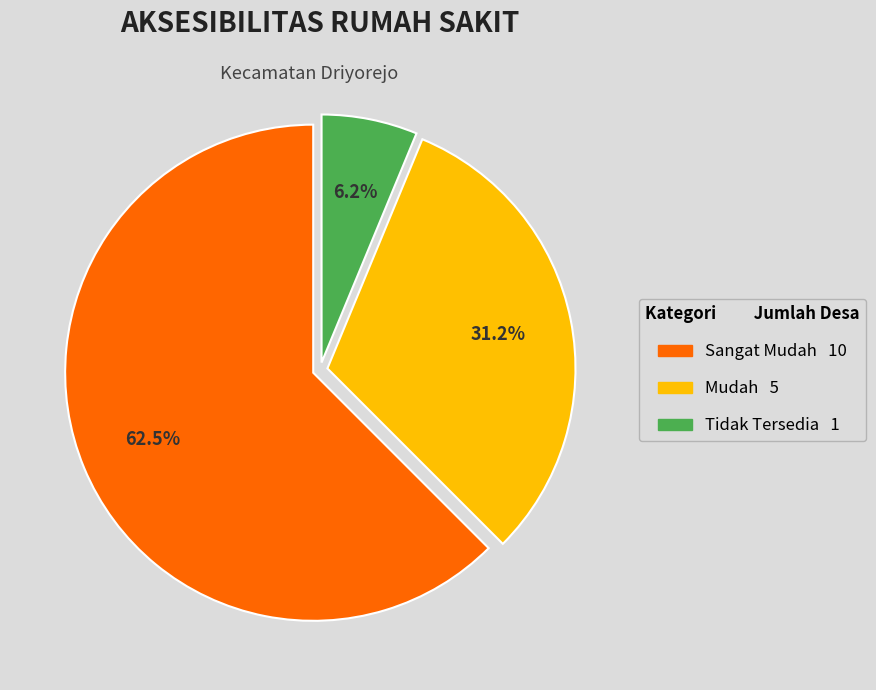

Is there a majority slice in this chart?

Yes